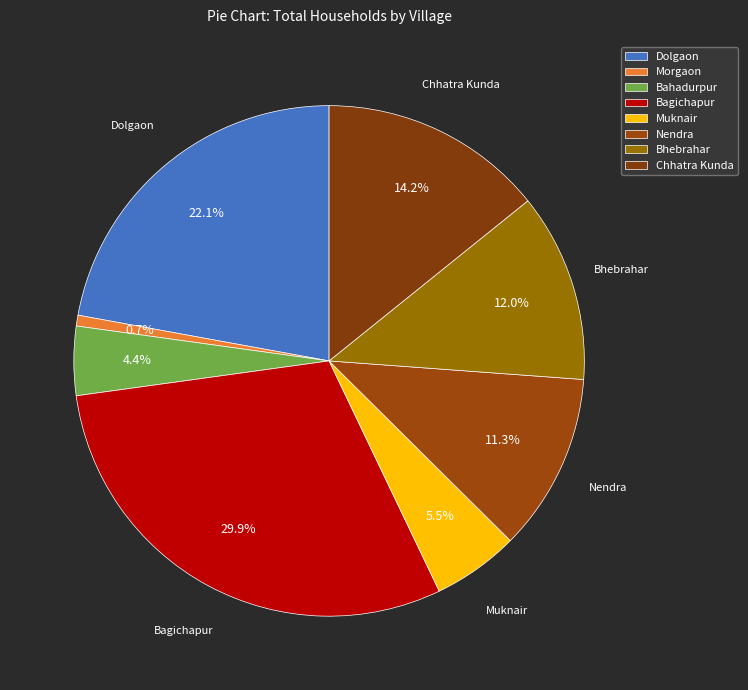

How many segments does this pie chart have?

8